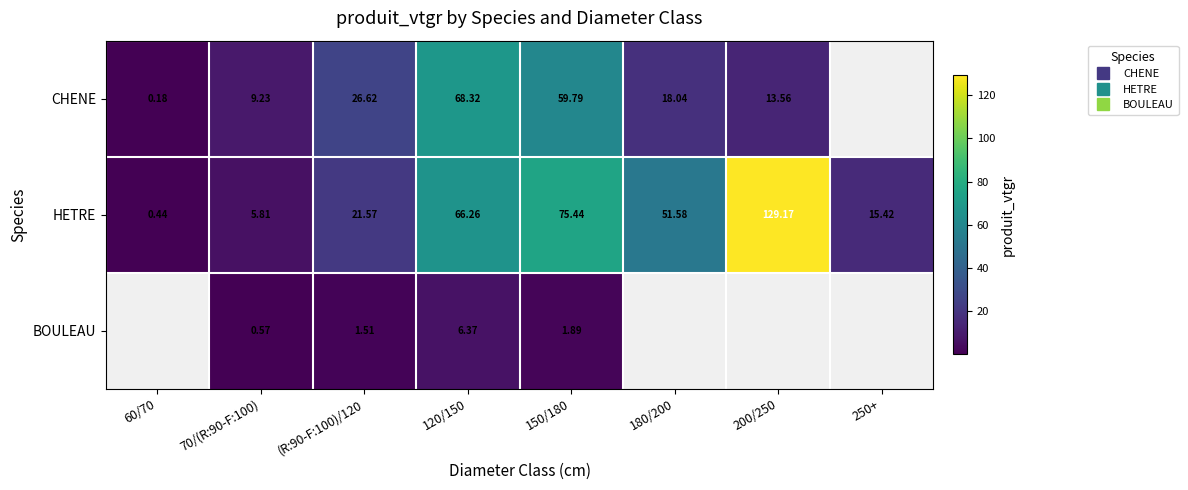

What is the approximate value of HETRE at 150/180?

75.4